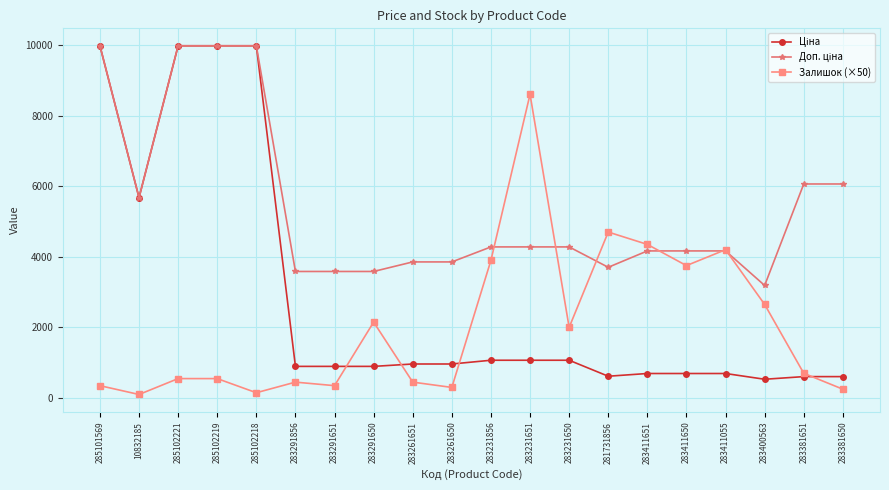

What is the maximum value for Залишок (×50)?

8600.0